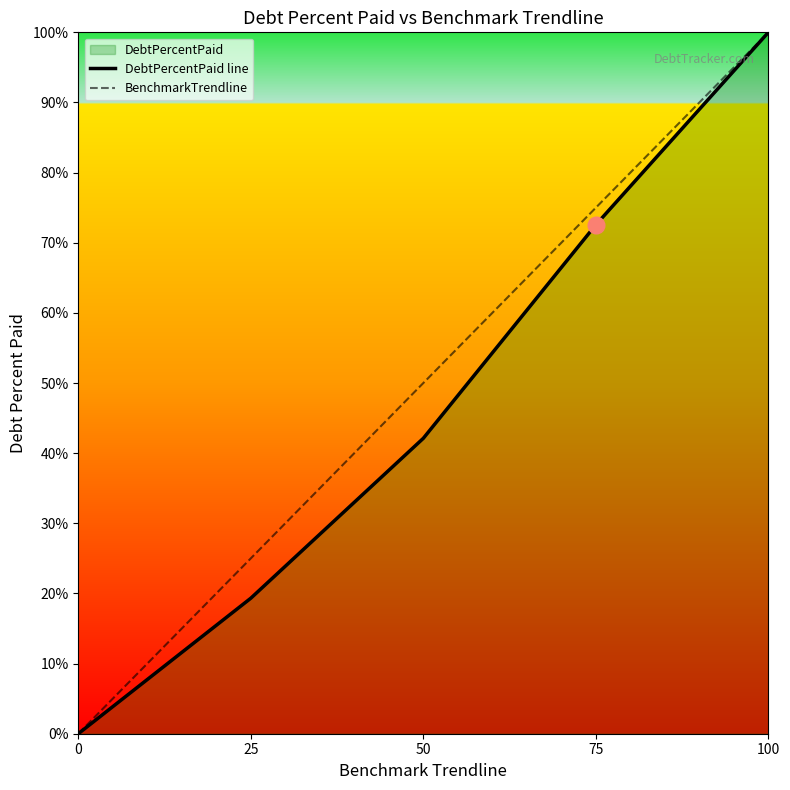

At 25, list the series in order from smallest to largest.

DebtPercentPaid line, BenchmarkTrendline